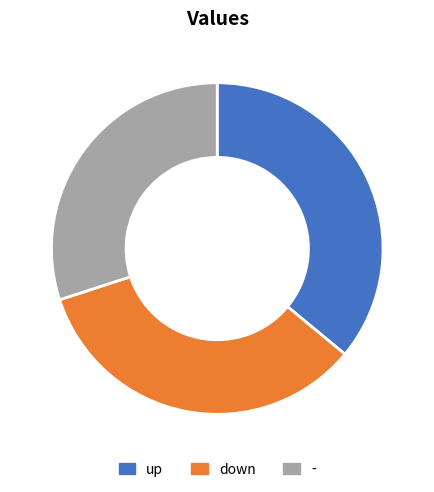

Does - represent more than half of the total?

No